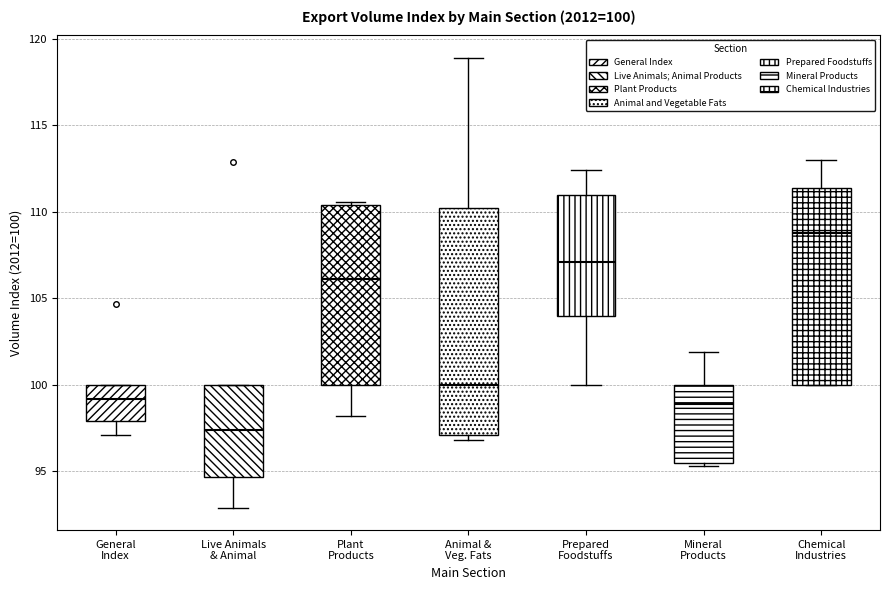

Which box has the highest median line?

Chemical Industries